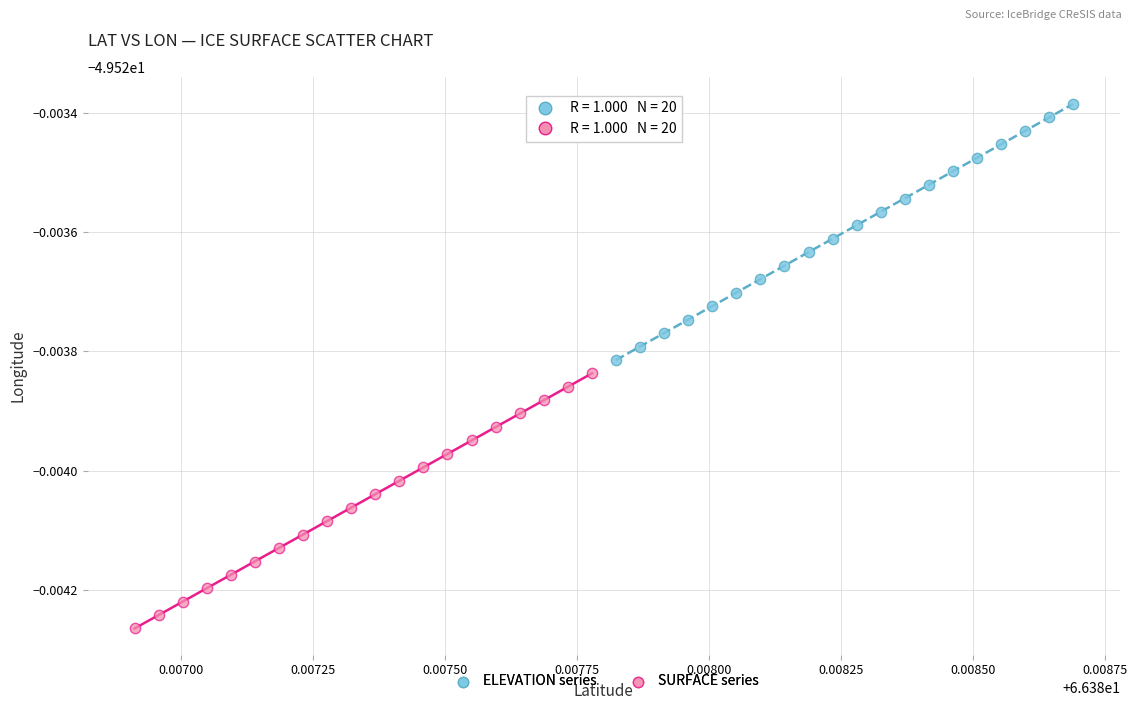

What are all the series names shown in the legend?

ELEVATION series, SURFACE series